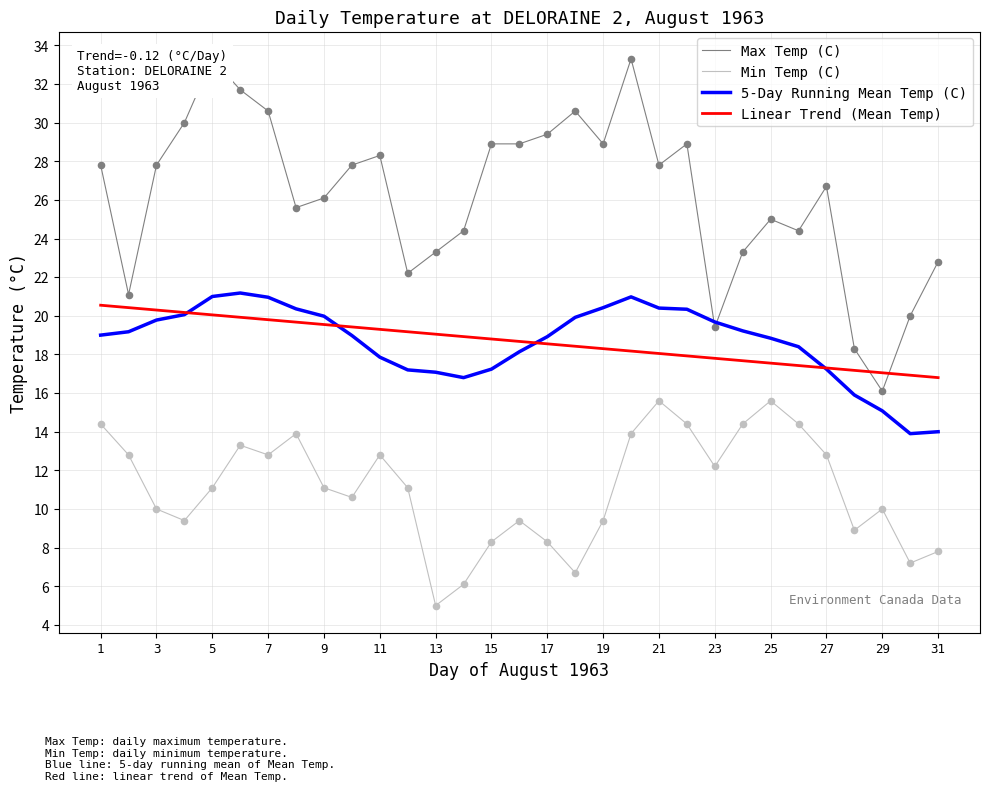

Is the value of Linear Trend (Mean Temp) at 3 greater than the value of Min Temp (C) at 23?

Yes